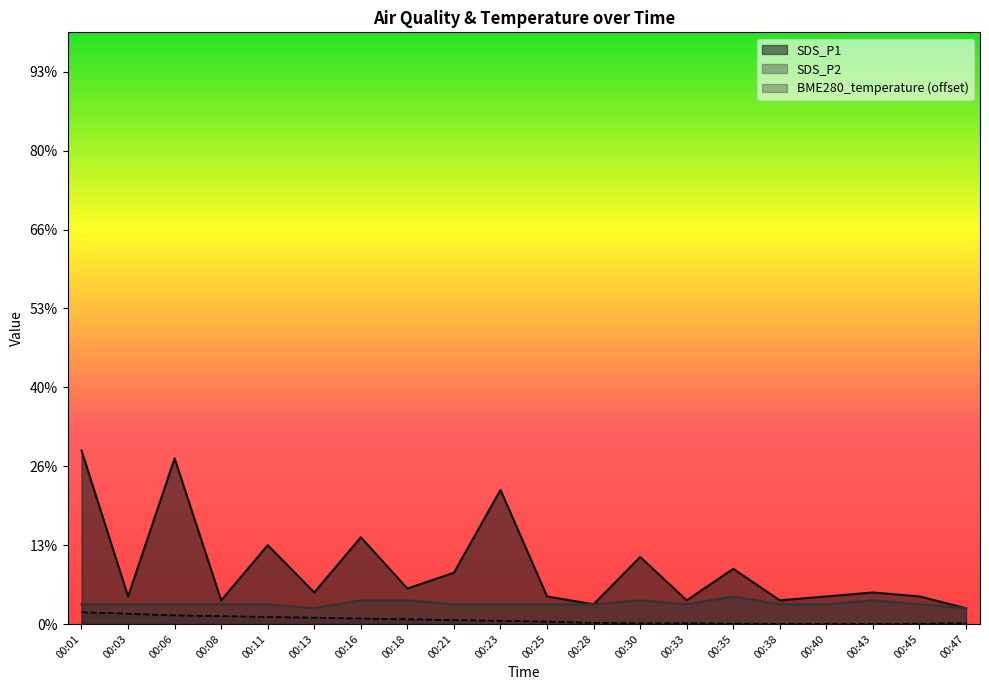

What are all the series names shown in the legend?

SDS_P1, SDS_P2, BME280_temperature (offset)